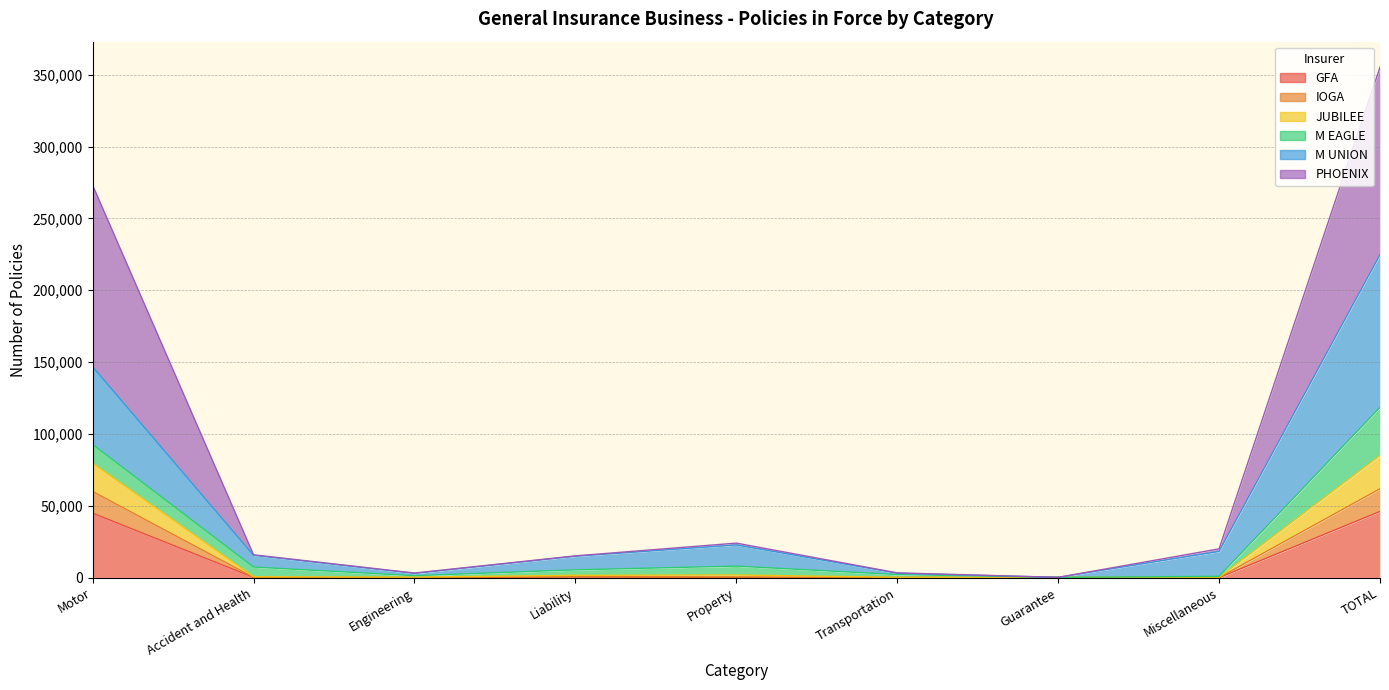

What position from the left is Property?

5